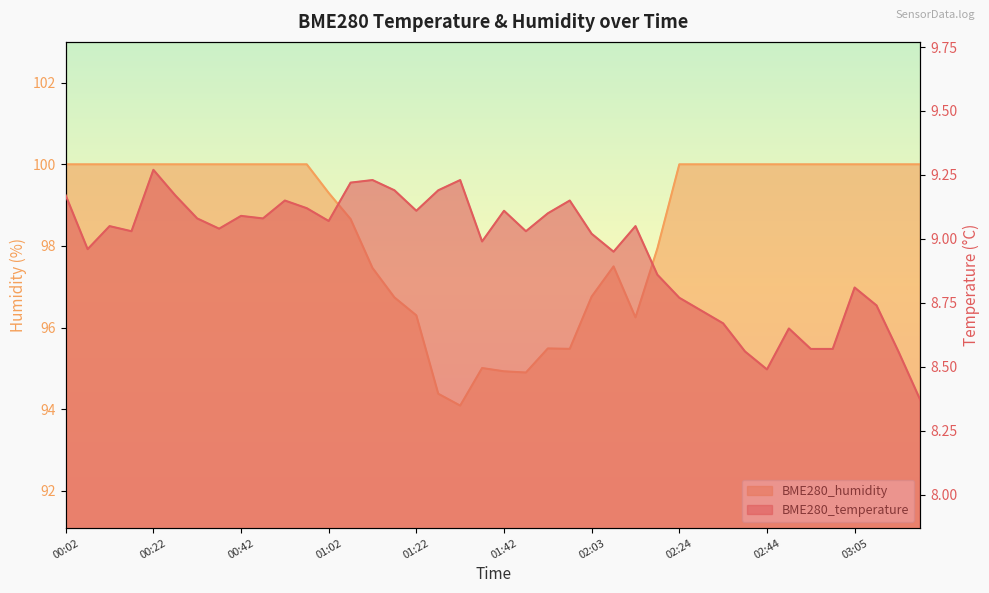

What is the label of the 5th point from the left?

00:22